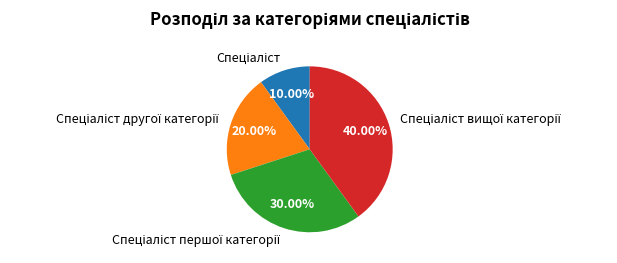

Is there a majority slice in this chart?

No